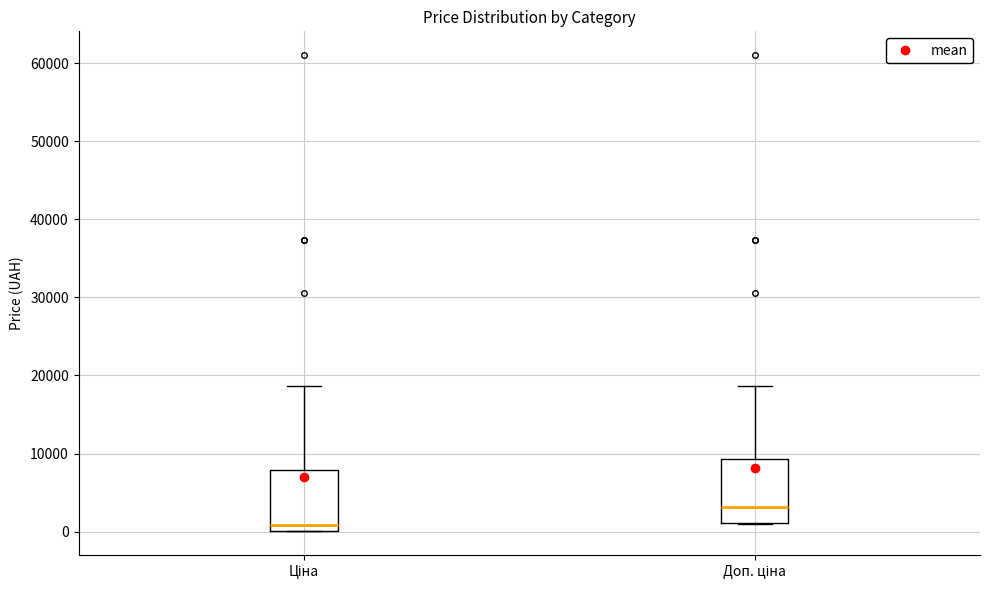

Which box has the highest median line?

Доп. ціна